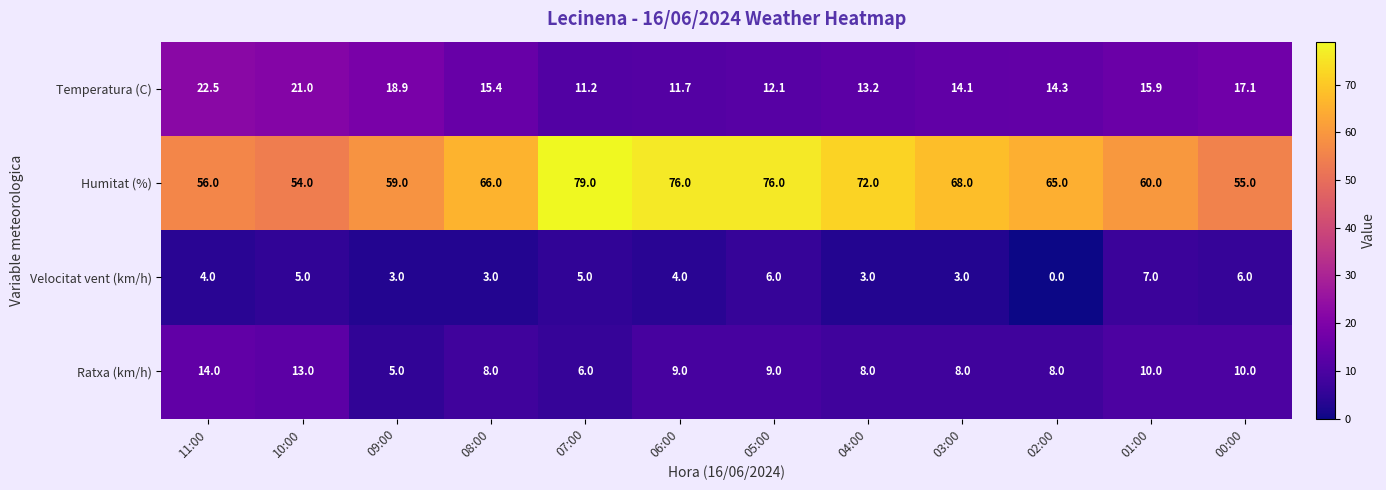

Which series has the largest total across all categories?

Humitat (%)